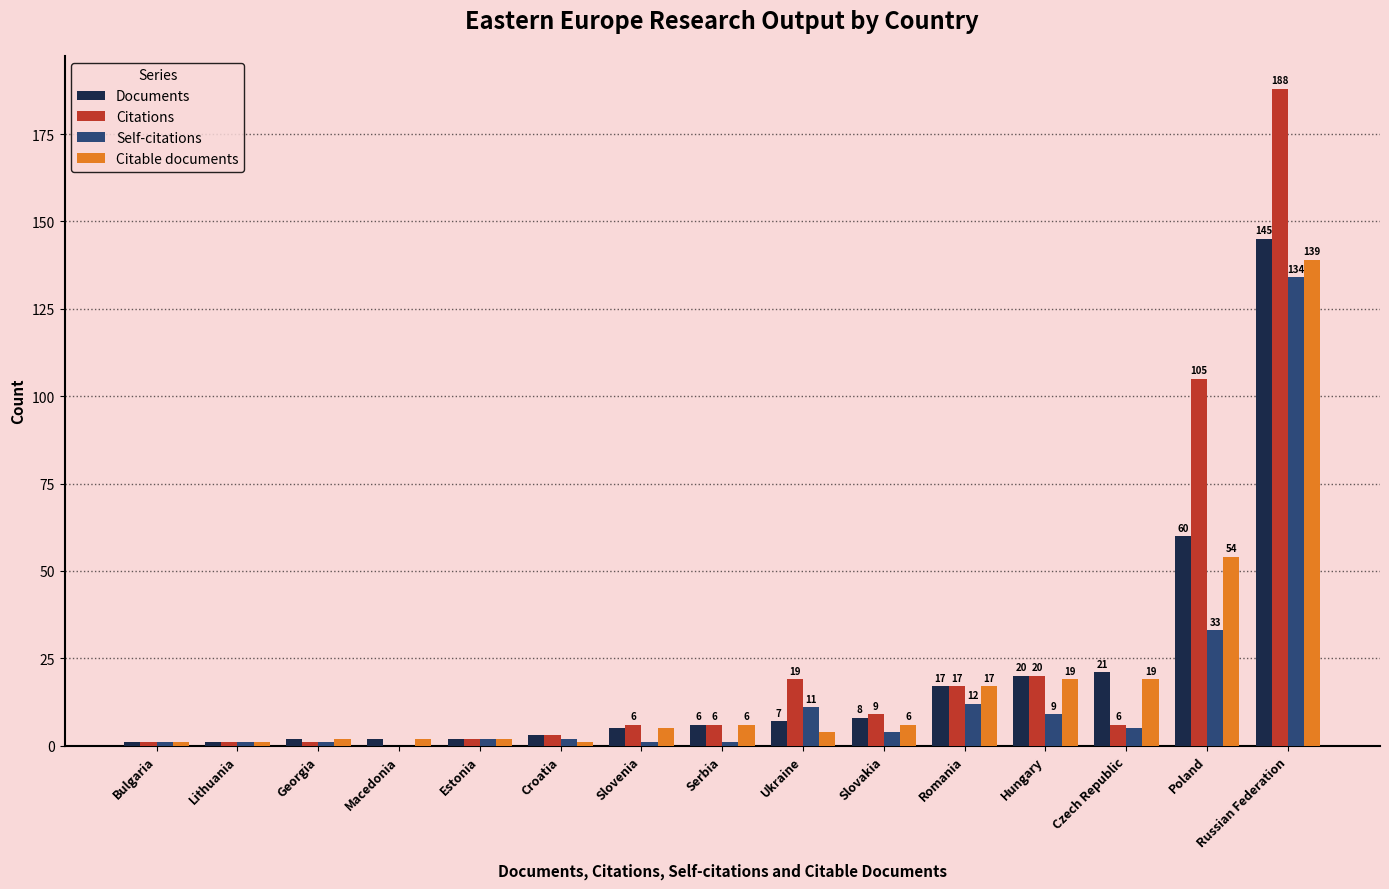

At which label is Citable documents closest to 70?

Poland